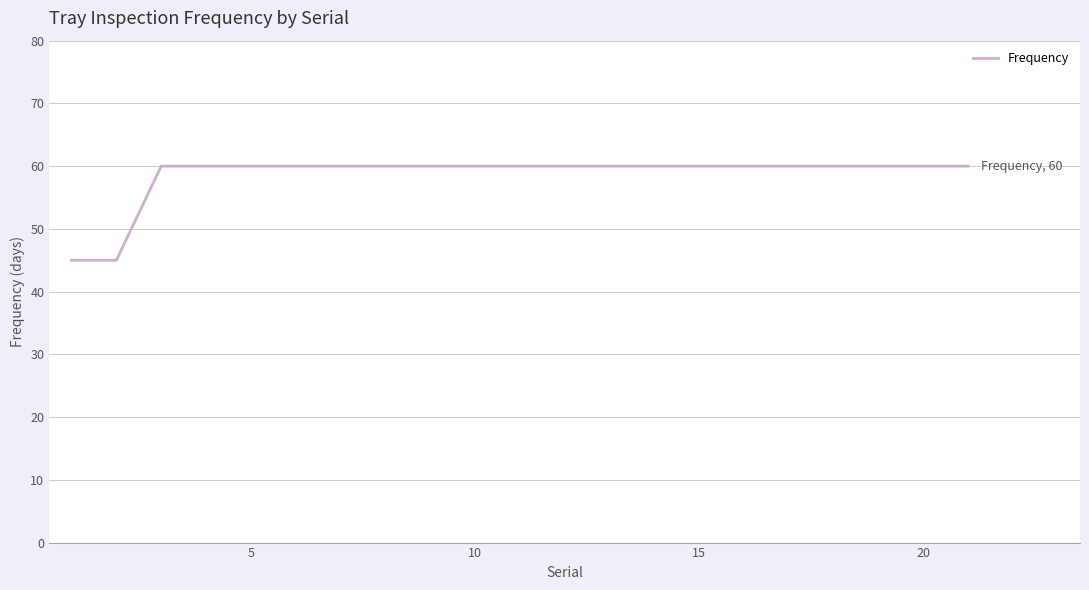

What is the difference between the maximum and minimum values?

15